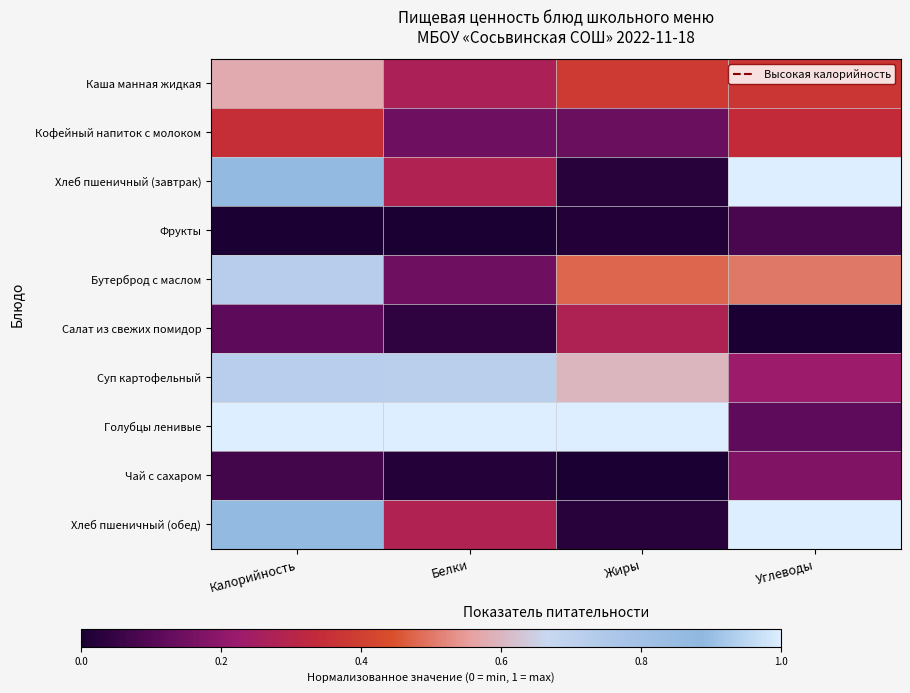

How many series are shown in this chart?

10